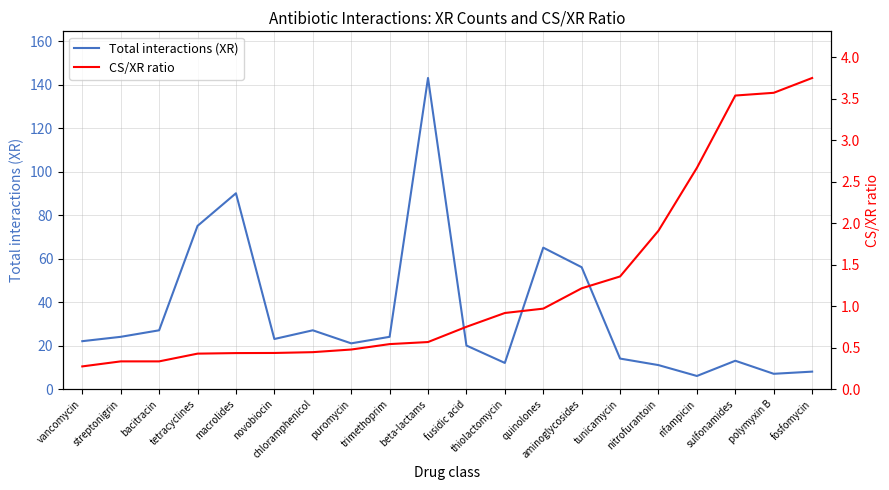

True or false: CS/XR ratio and Total interactions (XR) cross at least once.

False